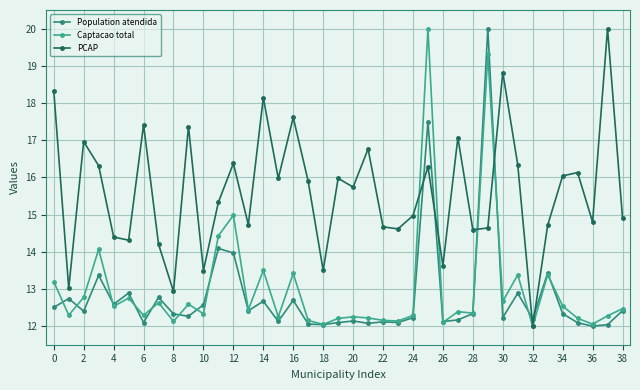

What is the label of the 32nd point from the left?

31